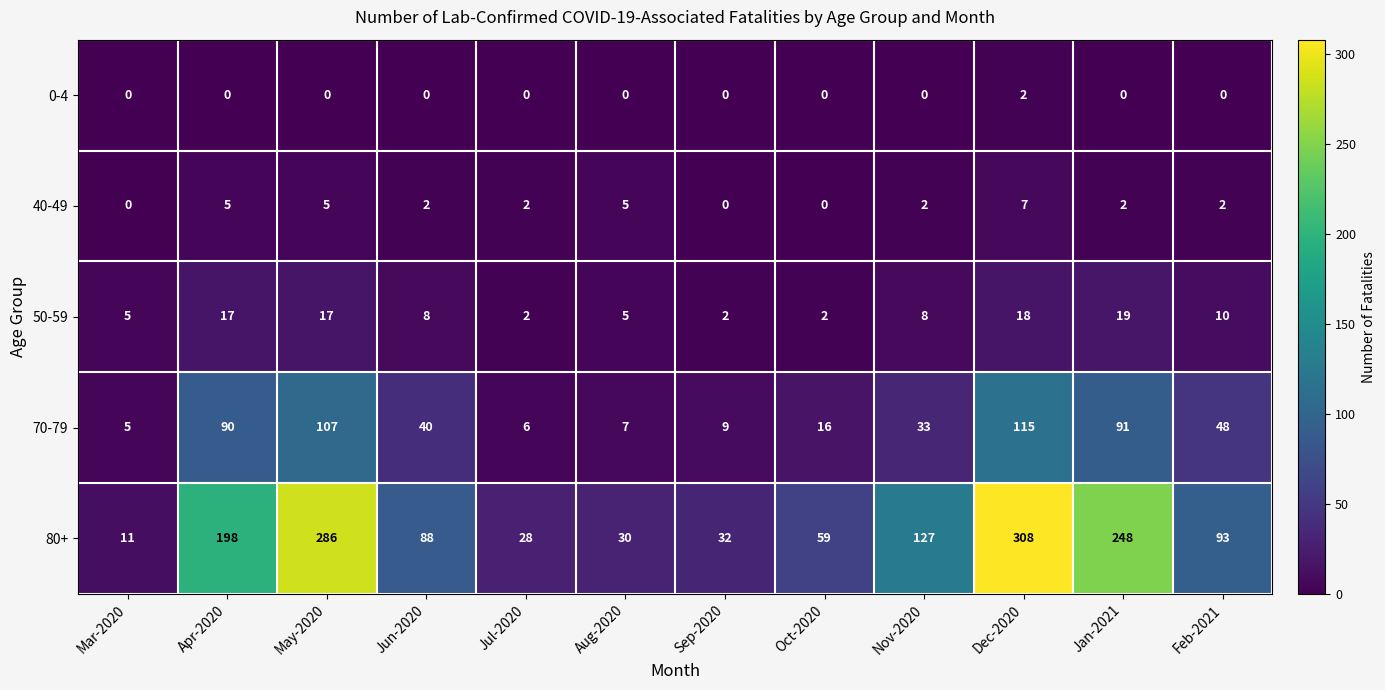

Where is 50-59 nearest to the value 10?

Feb-2021